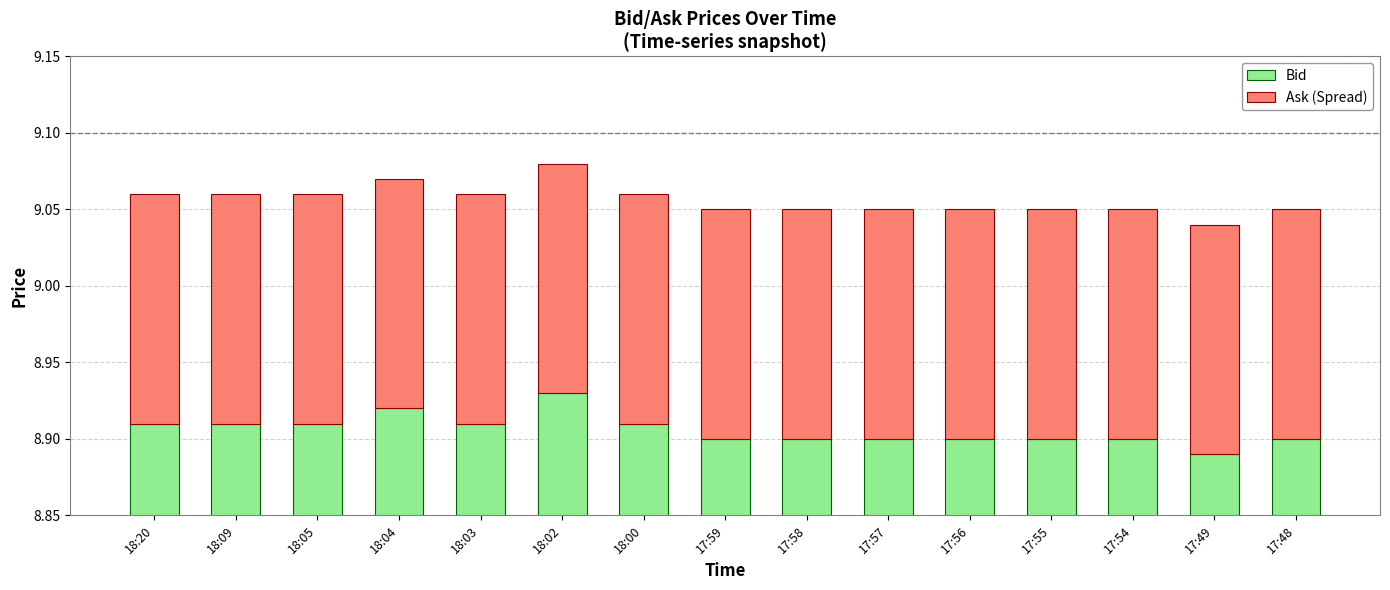

What is the sum of the Ask (Spread) values at 18:00 and 18:09?

0.3